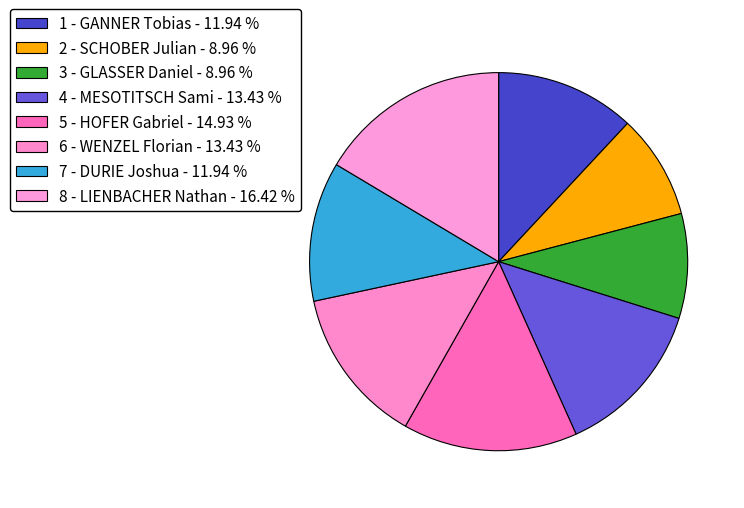

How many segments does this pie chart have?

8